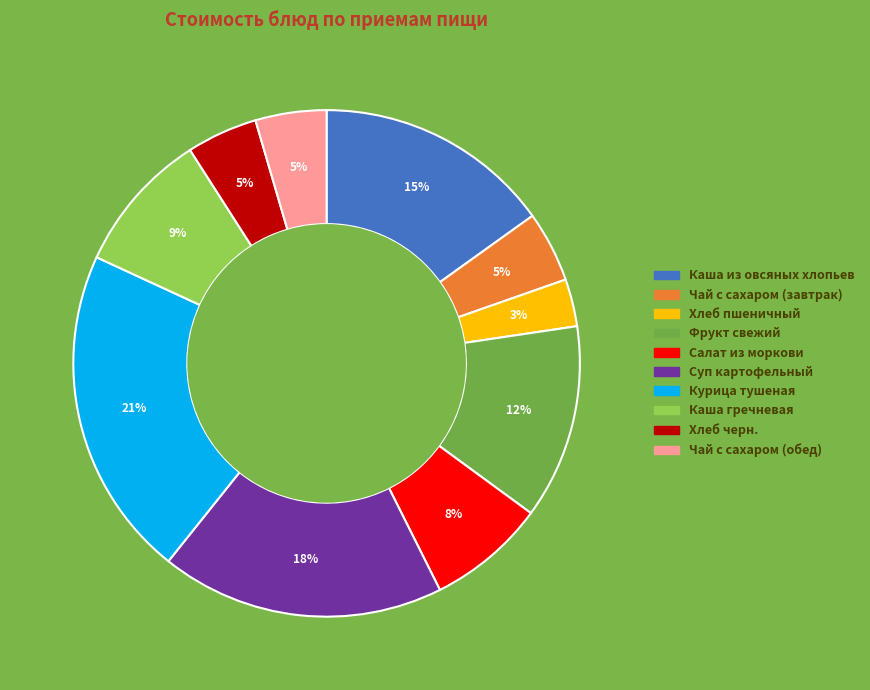

What is the smallest slice in the pie chart?

Хлеб пшеничный